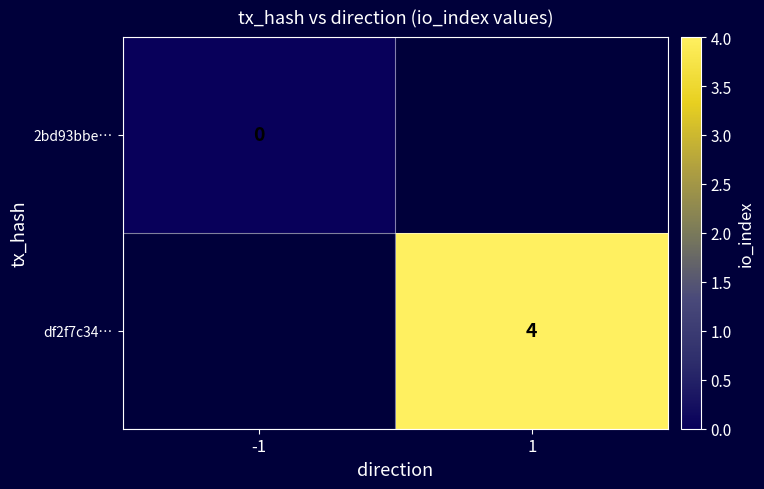

Which has a higher value, -1 or 1?

1